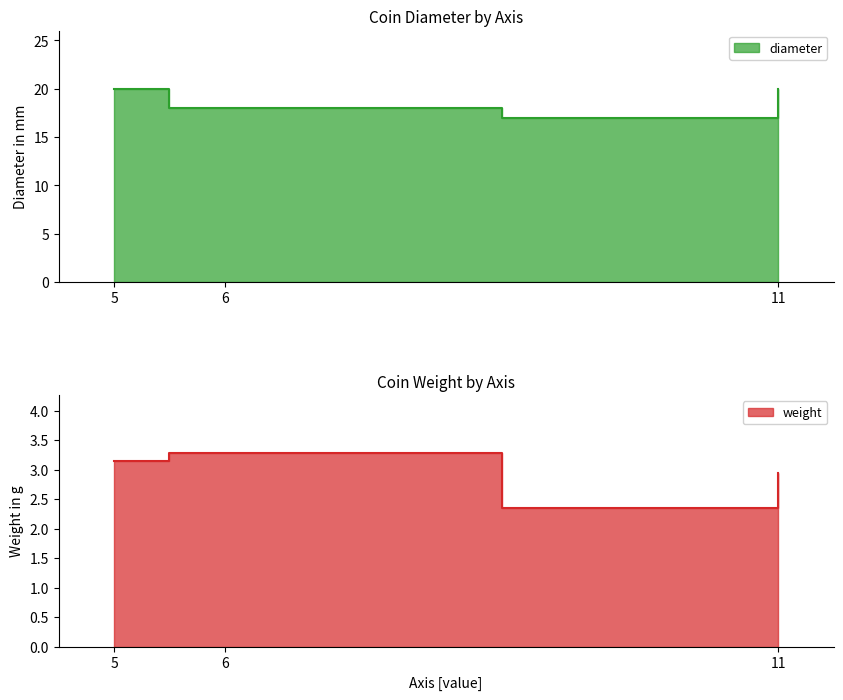

Between 11 and 5, which is larger?

5